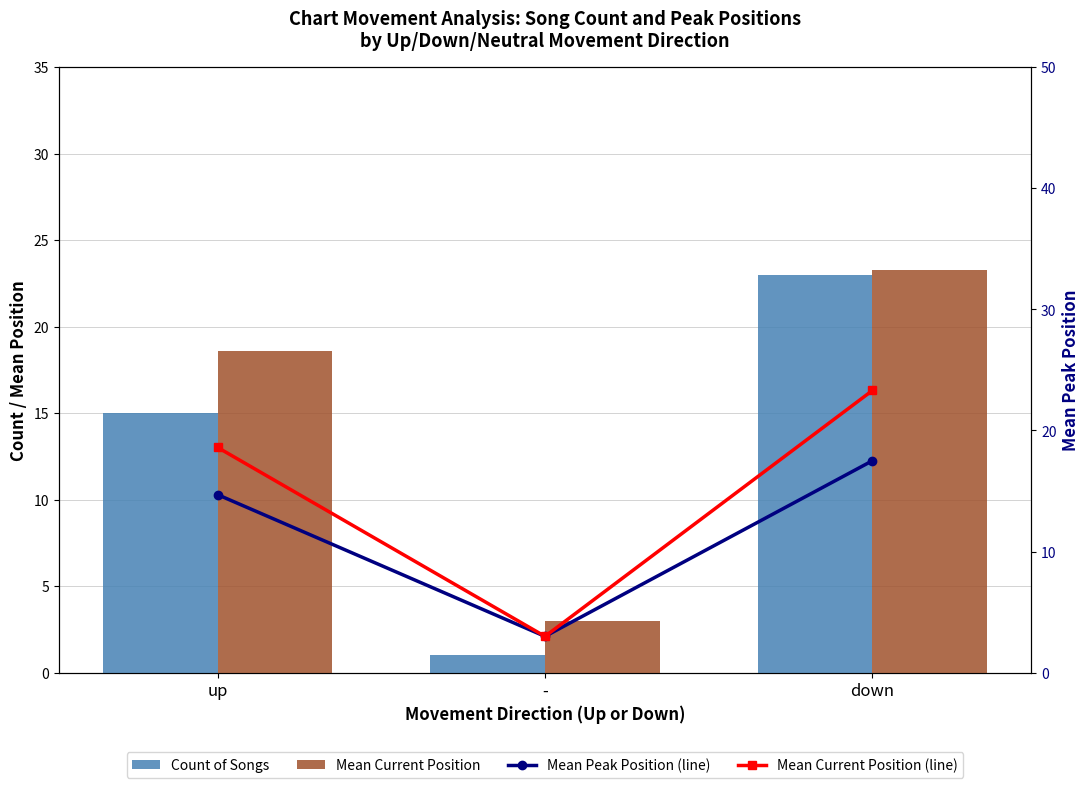

Which series has the widest spread of values?

Count of Songs